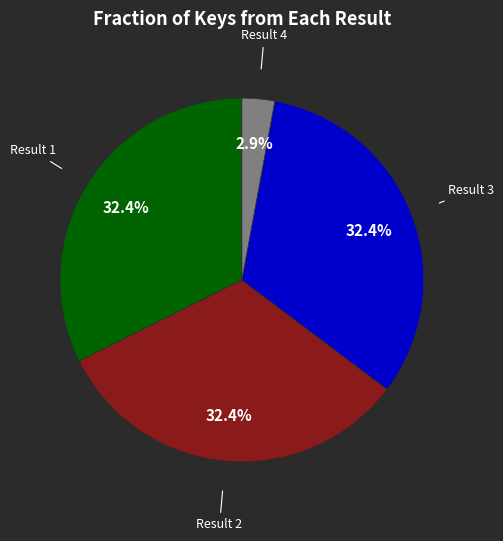

How many slices are in this pie chart?

4